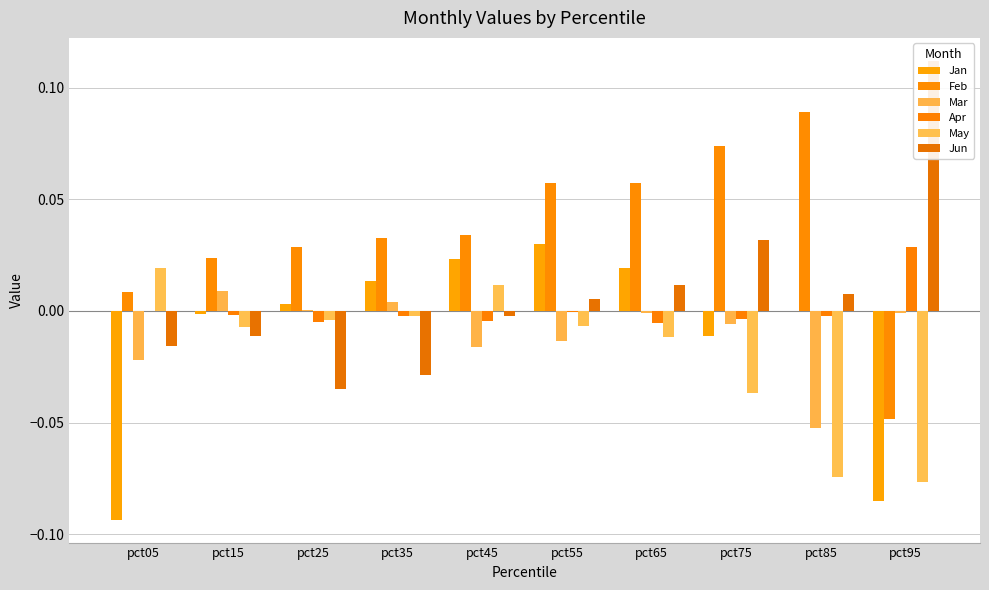

True or false: May has a value of -0.0 at pct25.

False